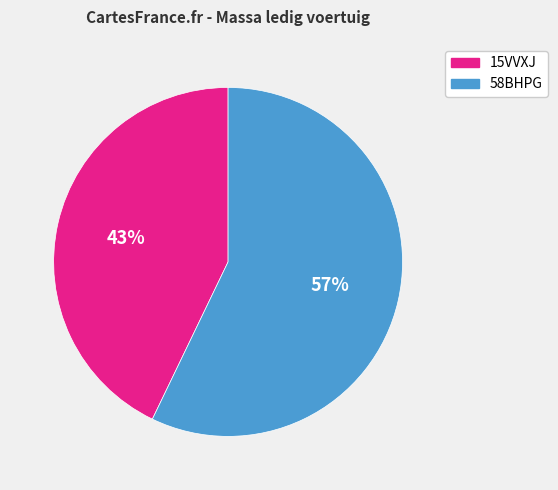

Is 15VVXJ the majority of the pie?

No